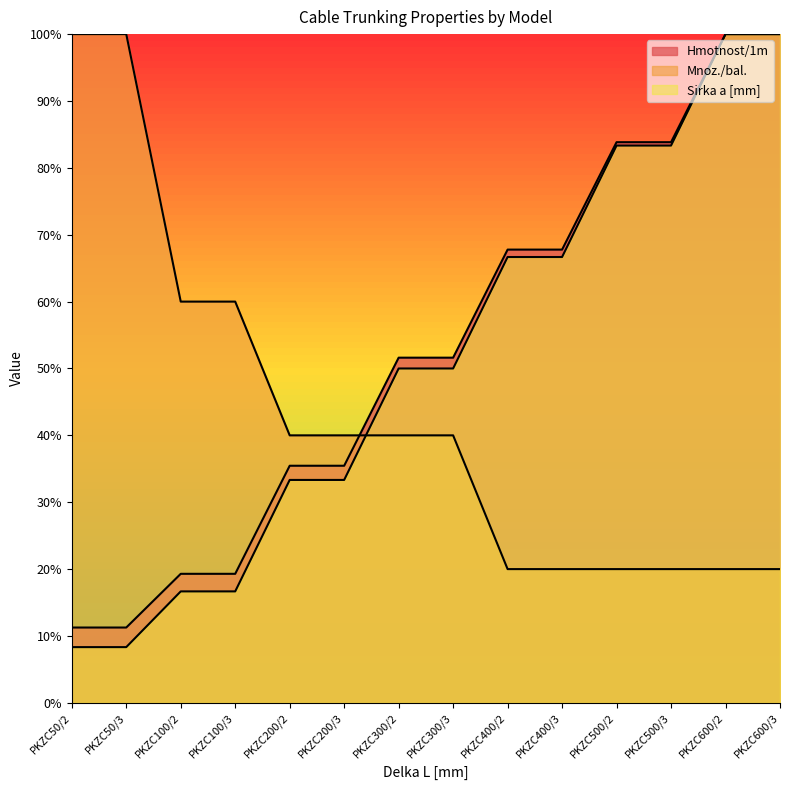

What is the label of the 13th point from the right?

PKZC50/3